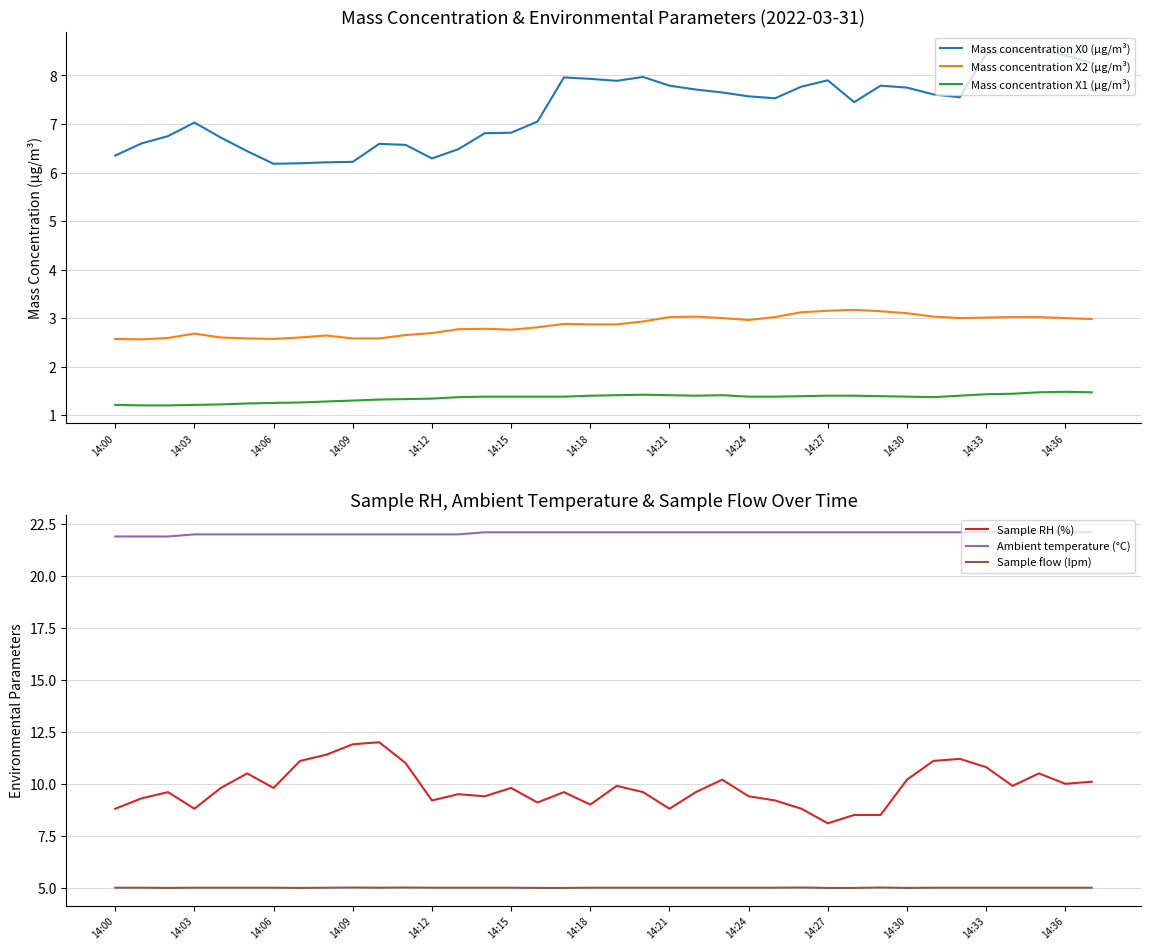

True or false: Sample flow (lpm) has a value of 5.0 at 14:36.

True